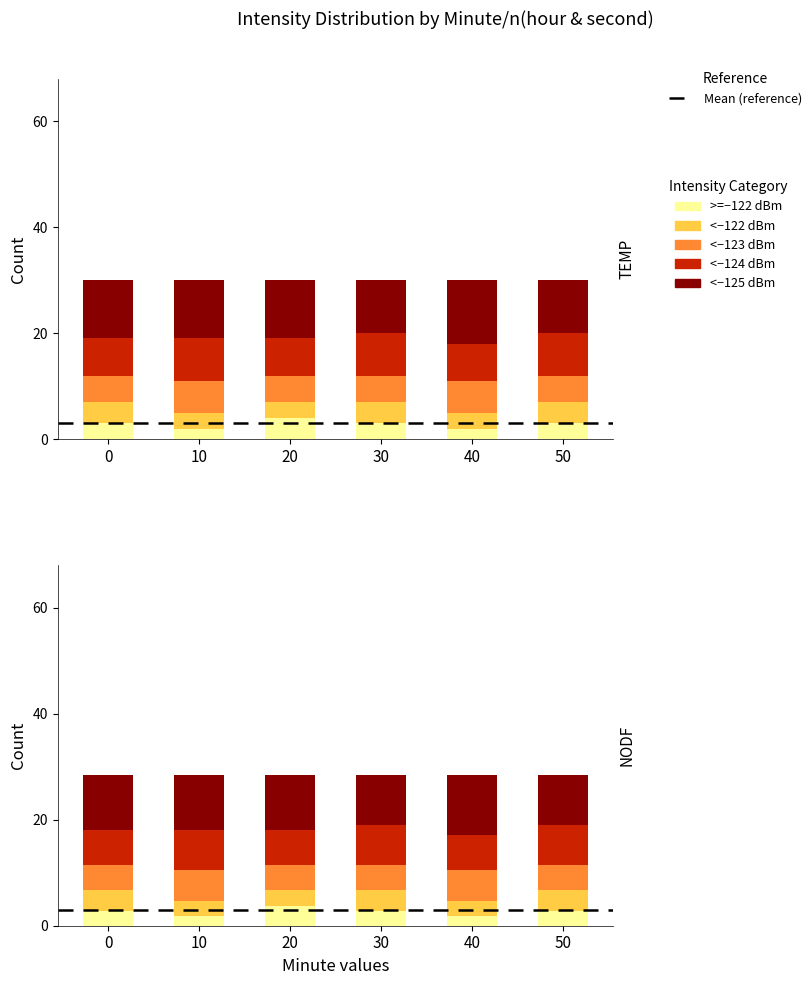

Is it true that <−122 dBm equals 3.8 at 30?

True